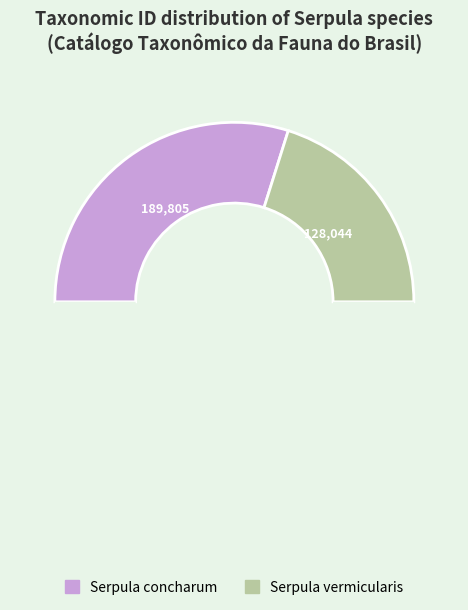

How many segments does this pie chart have?

3